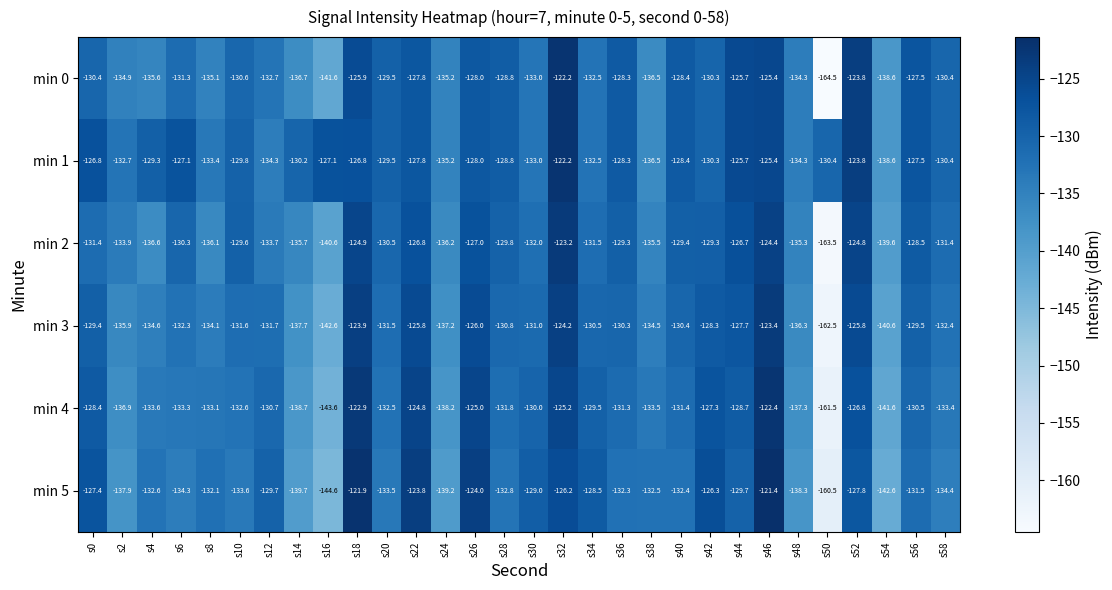

At which label is min 4 closest to -141?

s54